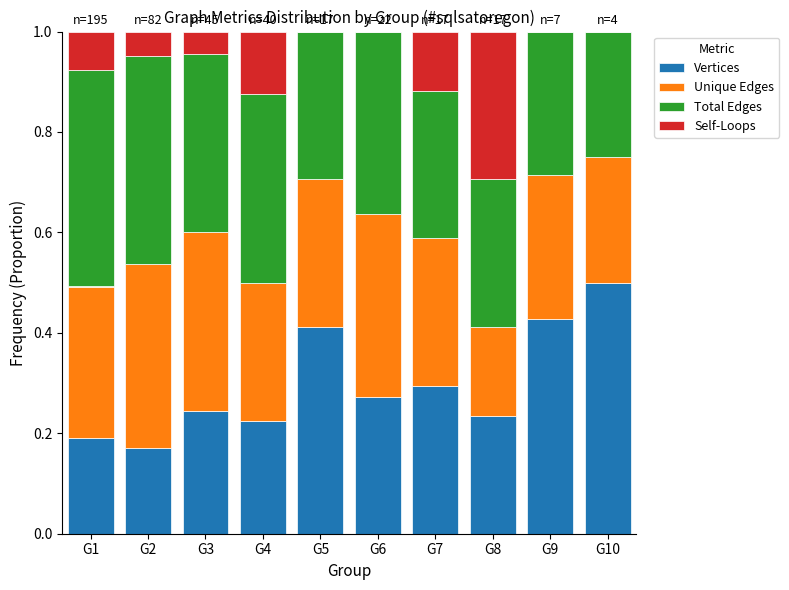

Is it true that Vertices equals 0.2 at G7?

False